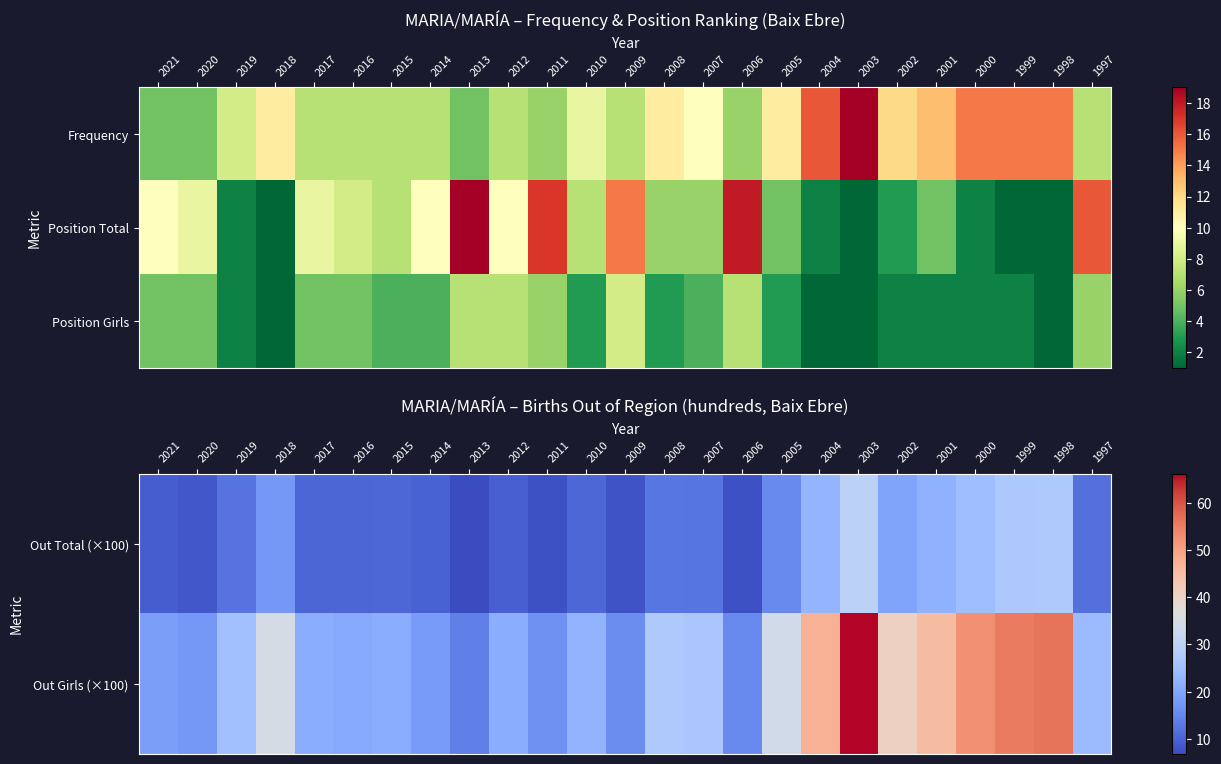

Count the number of categories in the chart.

25